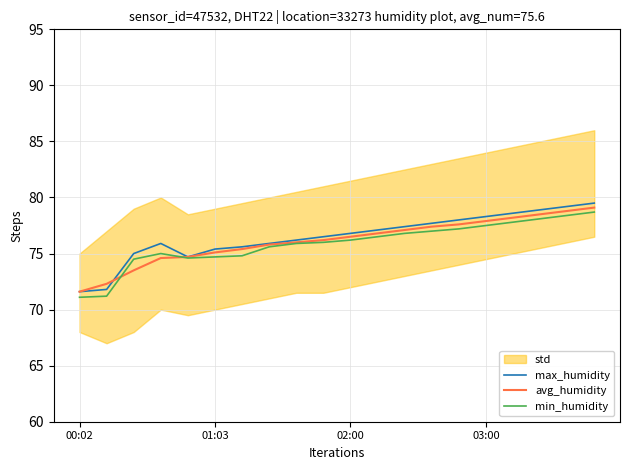

What is the lowest value of the avg_humidity series?

71.6